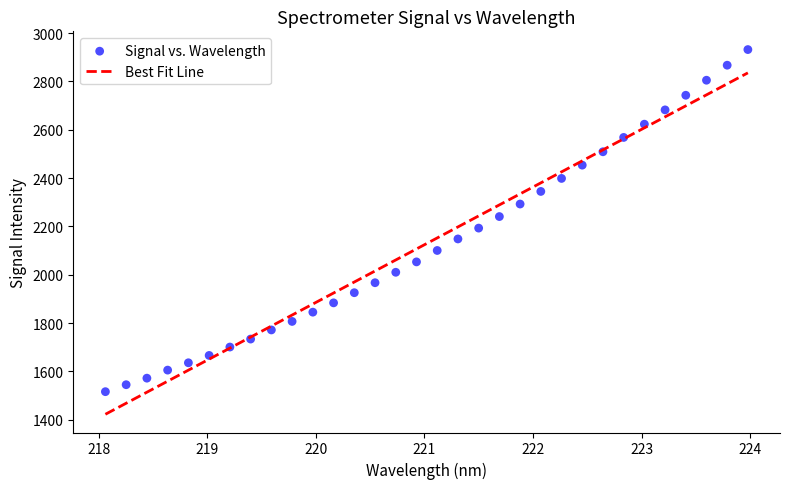

What is the range of X values (max minus min)?

5.9